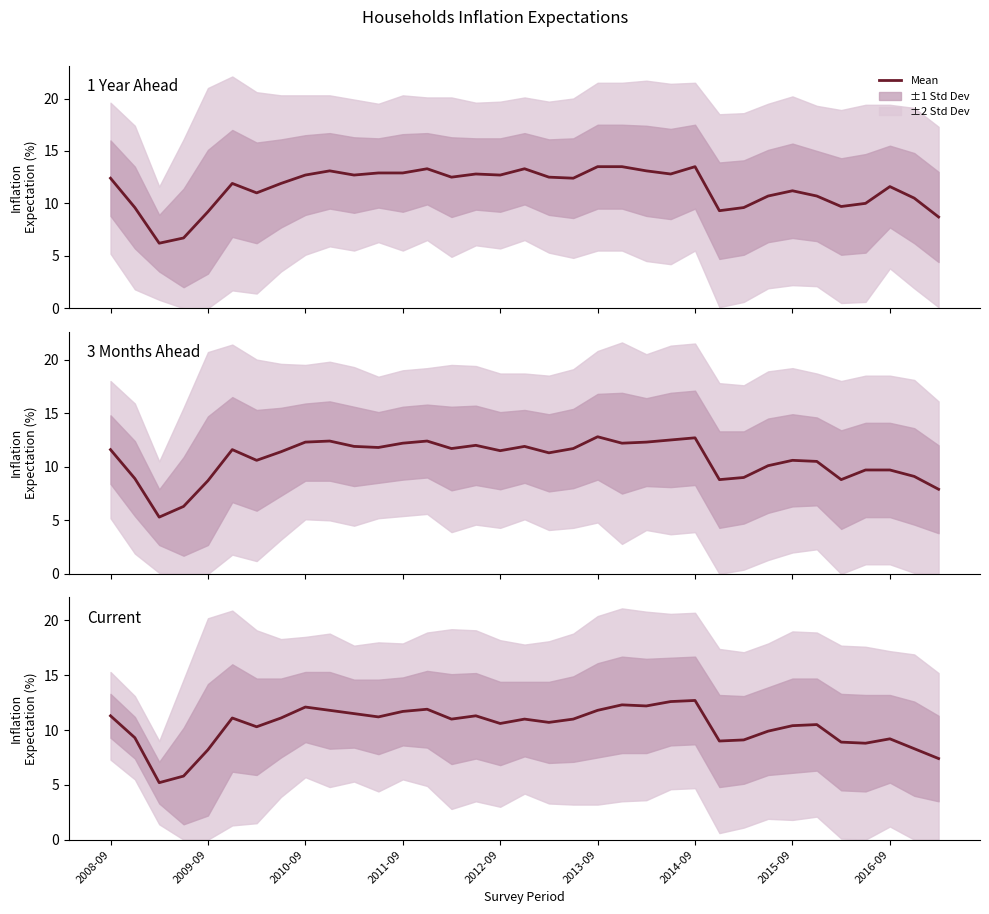

The chart shows a value of 3.6 at 2015-09. True or false?

False